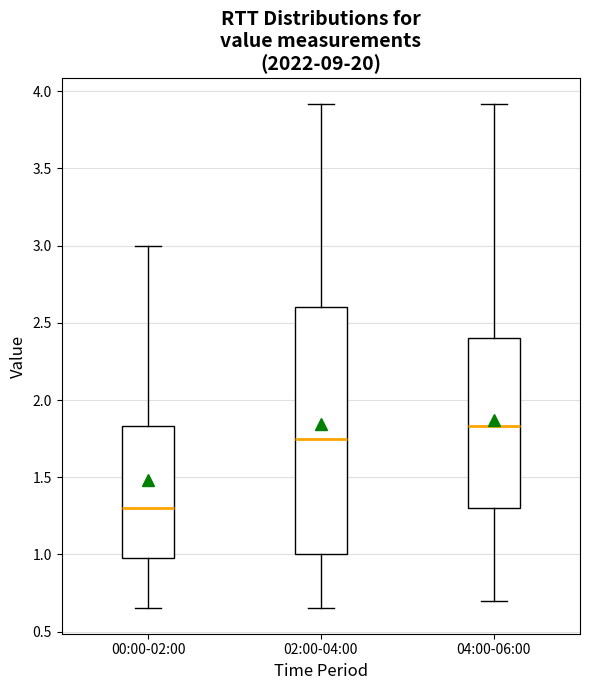

Reading left to right, read every box against the y-axis: the position of its median line, the range the box covers, and the ends of its whiskers. The values are not printed on the chart, so give them approximately, as read against the axis.

00:00-02:00: median 1.30, box 1.00 to 1.85, whiskers 0.65 to 3.00
02:00-04:00: median 1.75, box 1.00 to 2.60, whiskers 0.65 to 3.90
04:00-06:00: median 1.85, box 1.30 to 2.40, whiskers 0.70 to 3.90